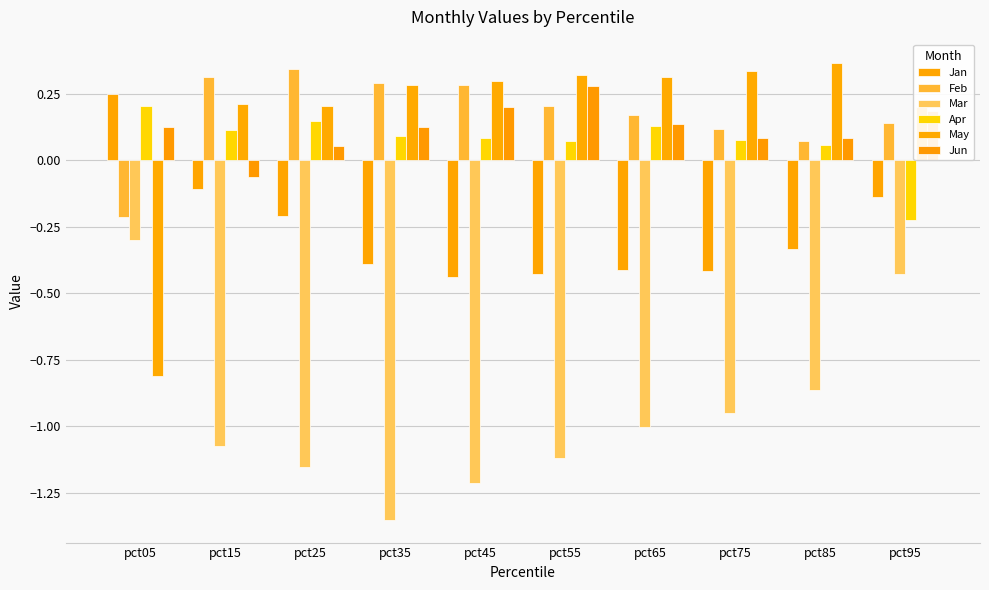

Which series changed the most between pct55 and pct65?

Jun